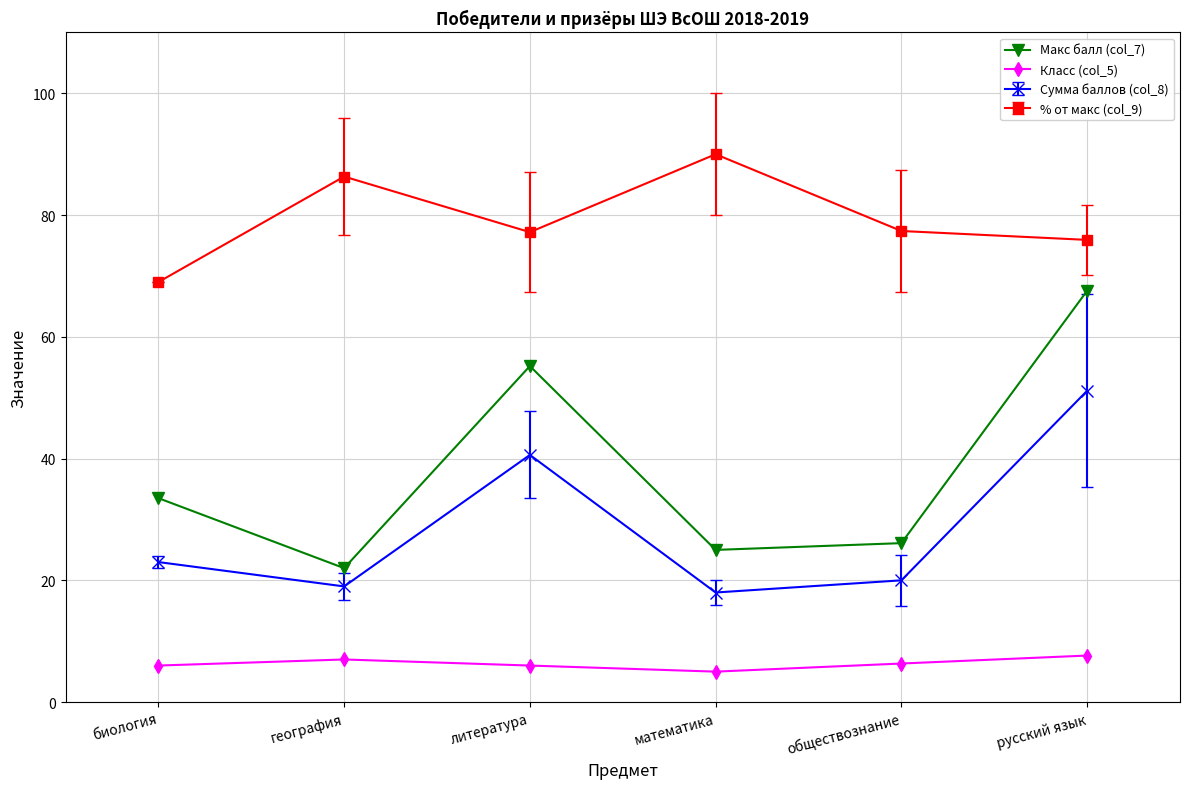

True or false: Класс (col_5) and Макс балл (col_7) cross at least once.

False